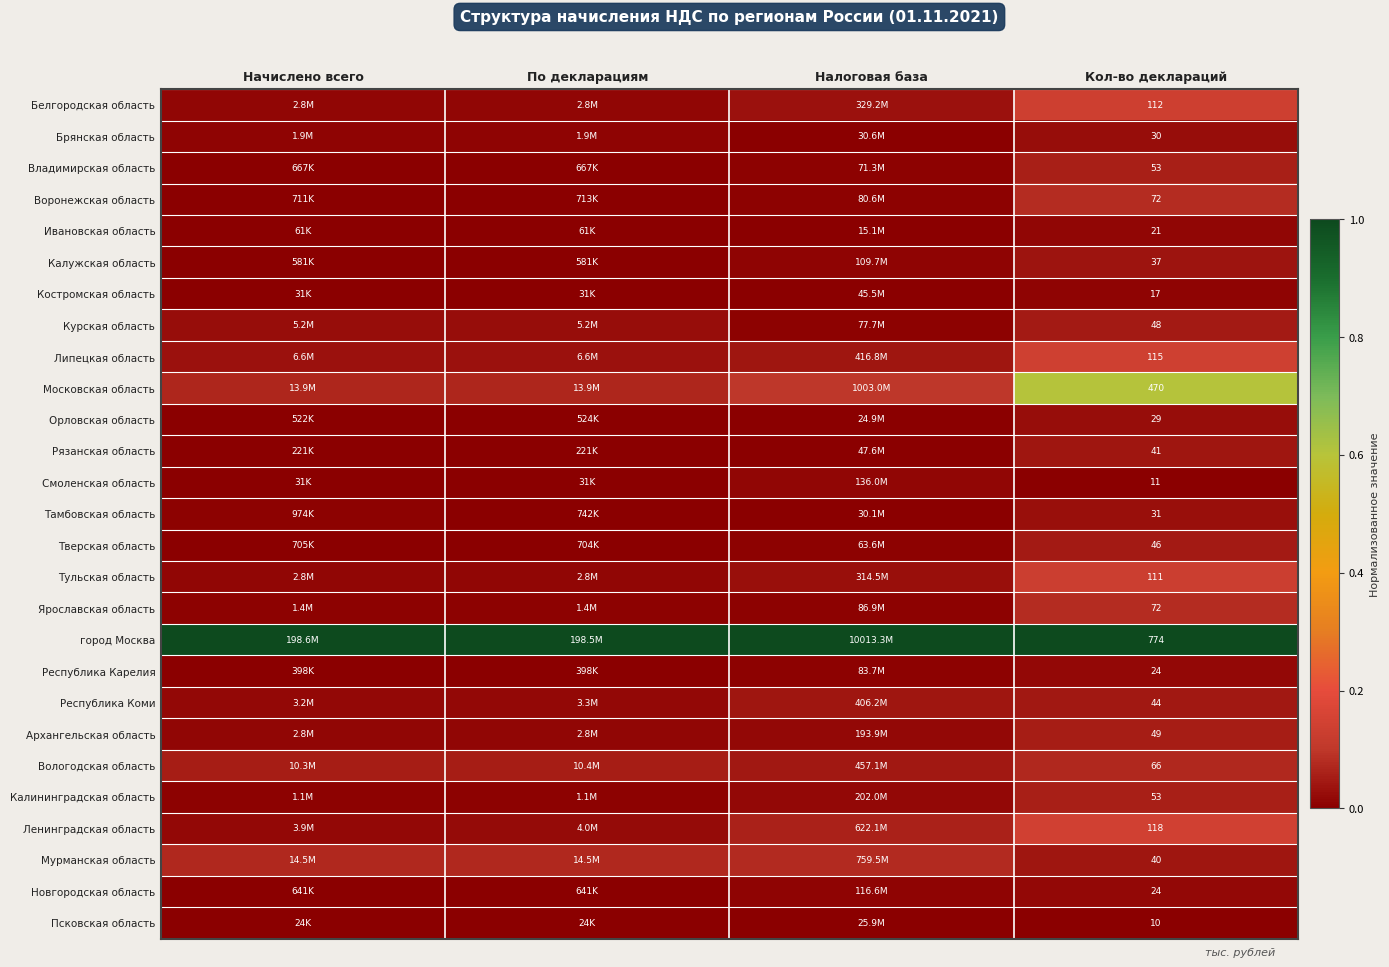

The value of Калининградская область at Начислено всего is 0.0. True or false?

False